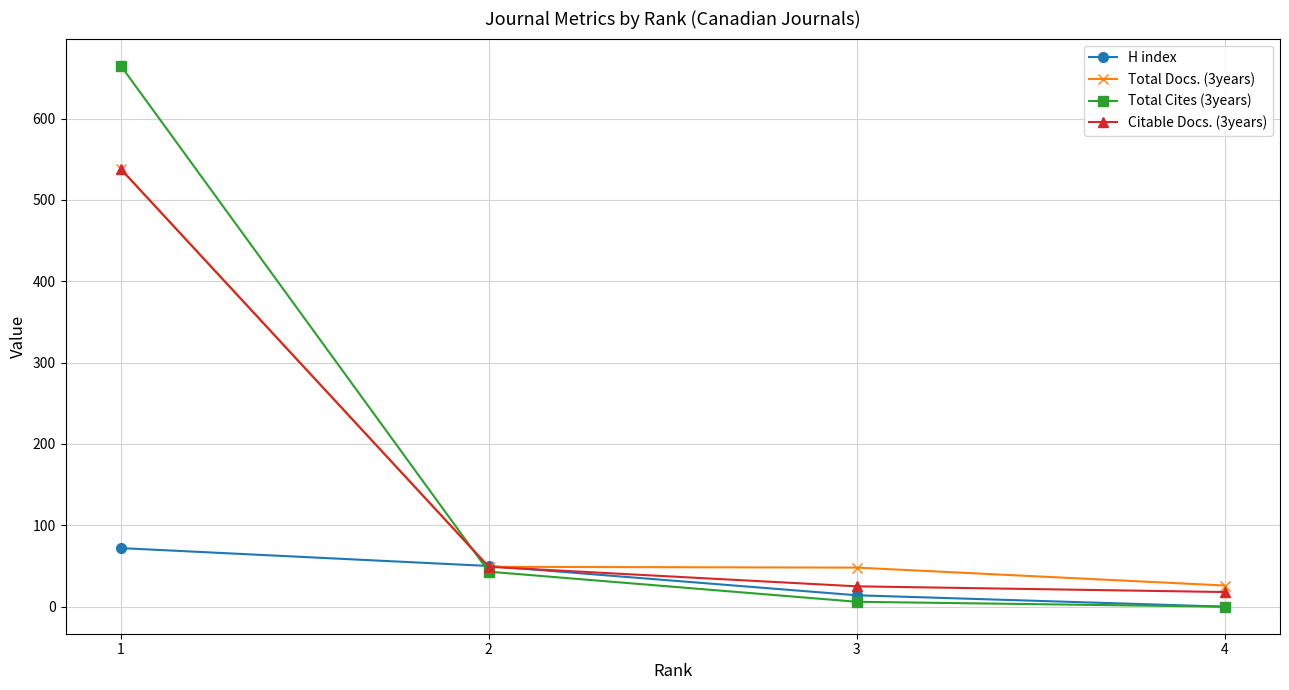

At which label is Total Cites (3years) closest to 332?

2